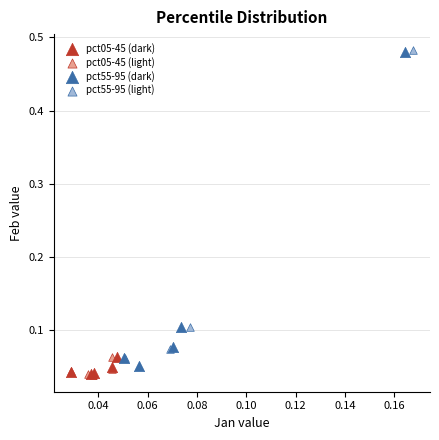

Which series has the largest Y range (max minus min)?

pct55-95 (light)